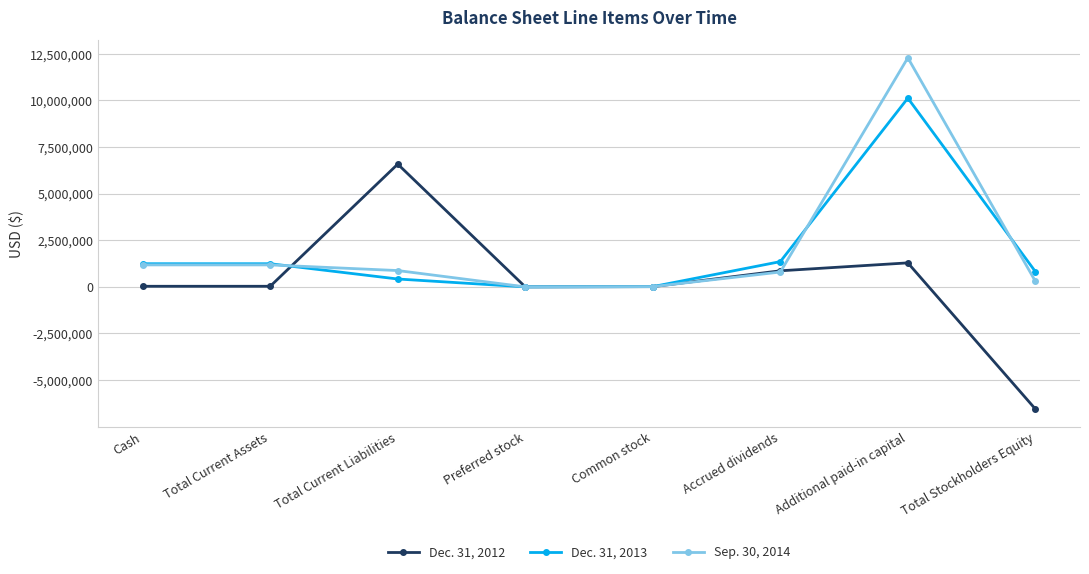

True or false: Dec. 31, 2012 has more than 1 points higher than both neighbors.

True